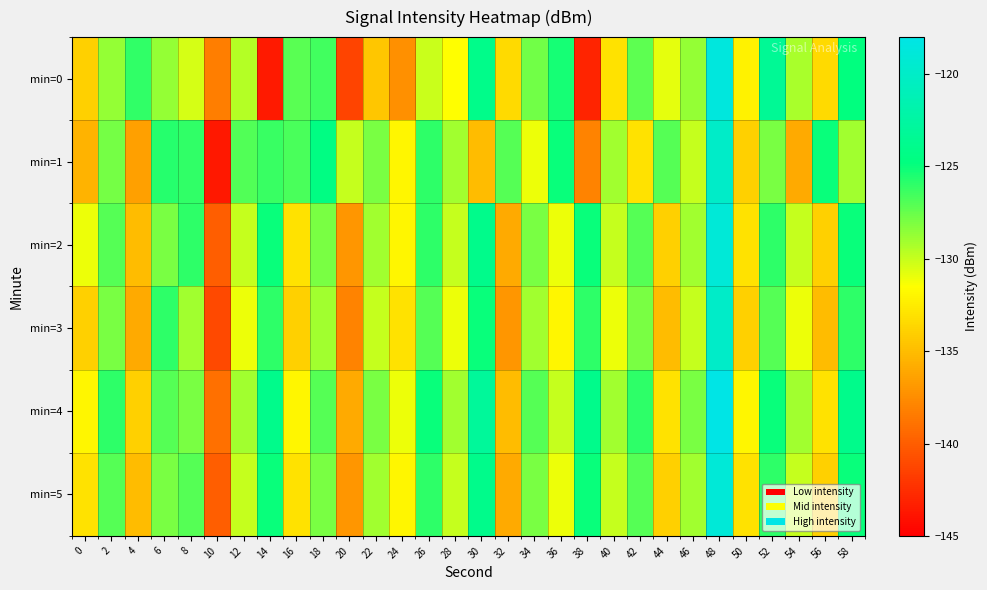

Reading left to right, extract all data points from this chart.

min=0: 0=-133.9	2=-128.7	4=-126.1	6=-128.7	8=-130.4	10=-138.3	12=-129.5	14=-143.6	16=-127.1	18=-126.5	20=-141.3	22=-134.5	24=-137.3	26=-130.1	28=-131.6	30=-124.1	32=-133.4	34=-127.7	36=-125.4	38=-143.1	40=-133.0	42=-127.2	44=-130.8	46=-128.7	48=-118.6	50=-132.2	52=-123.3	54=-129.2	56=-133.5	58=-124.8
min=1: 0=-135.5	2=-127.9	4=-136.5	6=-125.8	8=-126.0	10=-143.7	12=-126.9	14=-126.3	16=-126.7	18=-124.5	20=-130.0	22=-128.0	24=-132.0	26=-126.0	28=-129.0	30=-135.0	32=-127.0	34=-131.0	36=-125.0	38=-138.0	40=-129.0	42=-133.0	44=-127.0	46=-130.0	48=-120.0	50=-134.0	52=-128.0	54=-136.0	56=-125.0	58=-129.0
min=2: 0=-131.0	2=-127.0	4=-135.0	6=-128.0	8=-126.0	10=-140.0	12=-130.0	14=-125.0	16=-133.0	18=-128.0	20=-137.0	22=-129.0	24=-132.0	26=-126.0	28=-130.0	30=-124.0	32=-136.0	34=-128.0	36=-131.0	38=-125.0	40=-130.0	42=-127.0	44=-134.0	46=-129.0	48=-119.0	50=-133.0	52=-126.0	54=-130.0	56=-134.0	58=-125.0
min=3: 0=-134.0	2=-128.0	4=-136.0	6=-126.0	8=-129.0	10=-141.0	12=-131.0	14=-126.0	16=-134.0	18=-129.0	20=-138.0	22=-130.0	24=-133.0	26=-127.0	28=-131.0	30=-125.0	32=-137.0	34=-129.0	36=-132.0	38=-126.0	40=-131.0	42=-128.0	44=-135.0	46=-130.0	48=-120.0	50=-134.0	52=-127.0	54=-131.0	56=-135.0	58=-126.0
min=4: 0=-132.0	2=-126.0	4=-134.0	6=-127.0	8=-128.0	10=-139.0	12=-129.0	14=-124.0	16=-132.0	18=-127.0	20=-136.0	22=-128.0	24=-131.0	26=-125.0	28=-129.0	30=-123.0	32=-135.0	34=-127.0	36=-130.0	38=-124.0	40=-129.0	42=-126.0	44=-133.0	46=-128.0	48=-118.0	50=-132.0	52=-125.0	54=-129.0	56=-133.0	58=-124.0
min=5: 0=-133.0	2=-127.0	4=-135.0	6=-128.0	8=-127.0	10=-140.0	12=-130.0	14=-125.0	16=-133.0	18=-128.0	20=-137.0	22=-129.0	24=-132.0	26=-126.0	28=-130.0	30=-124.0	32=-136.0	34=-128.0	36=-131.0	38=-125.0	40=-130.0	42=-127.0	44=-134.0	46=-129.0	48=-119.0	50=-133.0	52=-126.0	54=-130.0	56=-134.0	58=-125.0